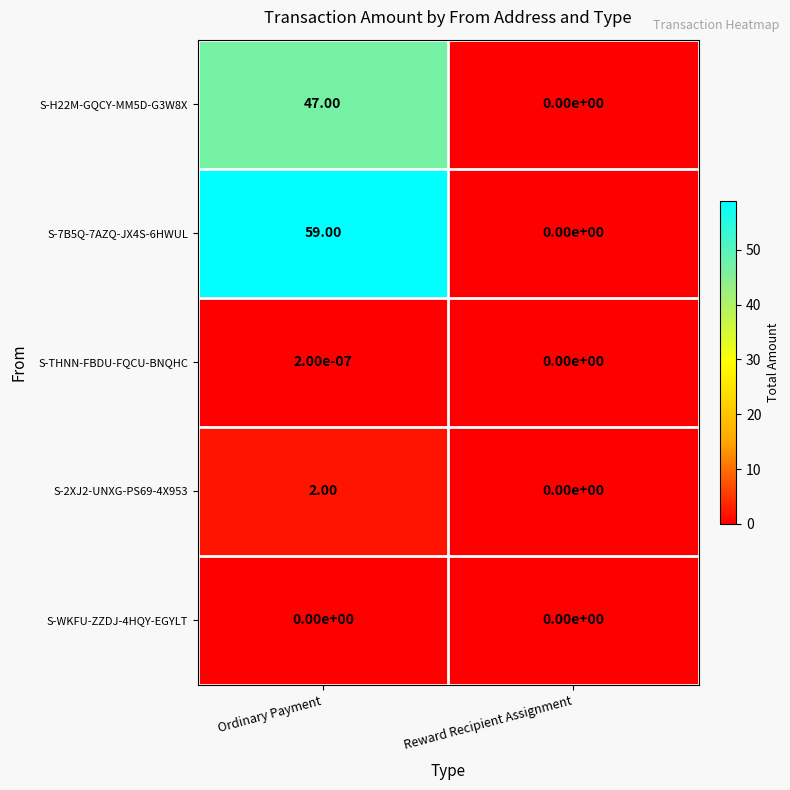

Between Ordinary Payment and Reward Recipient Assignment, which series saw the biggest shift?

S-7B5Q-7AZQ-JX4S-6HWUL